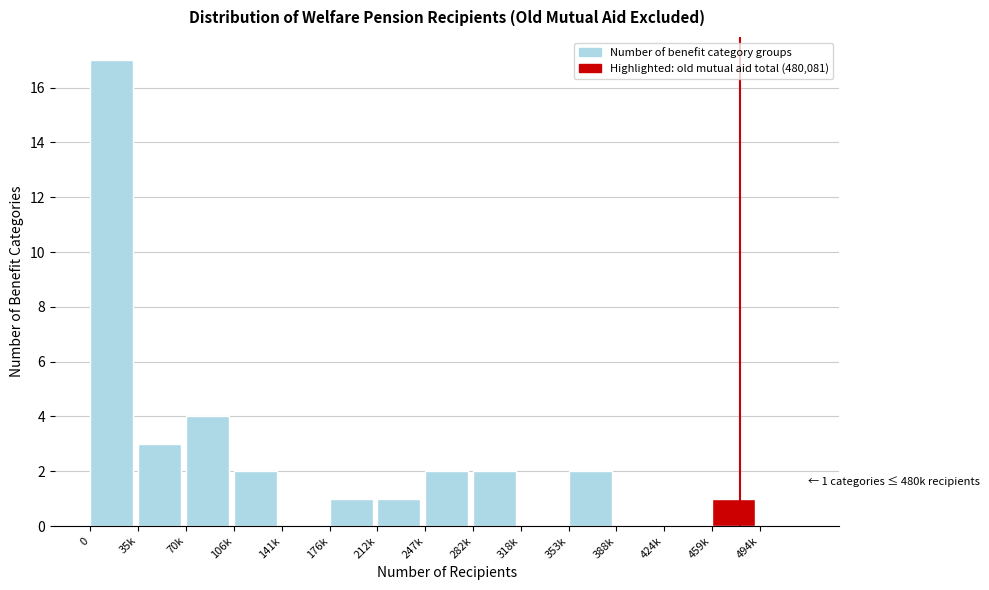

Reading left to right, extract all data points from this chart.

0=17	35k=3	70k=4	106k=2	141k=0	176k=1	212k=1	247k=2	282k=2	318k=0	353k=2	388k=0	424k=0	459k=1	494k=0